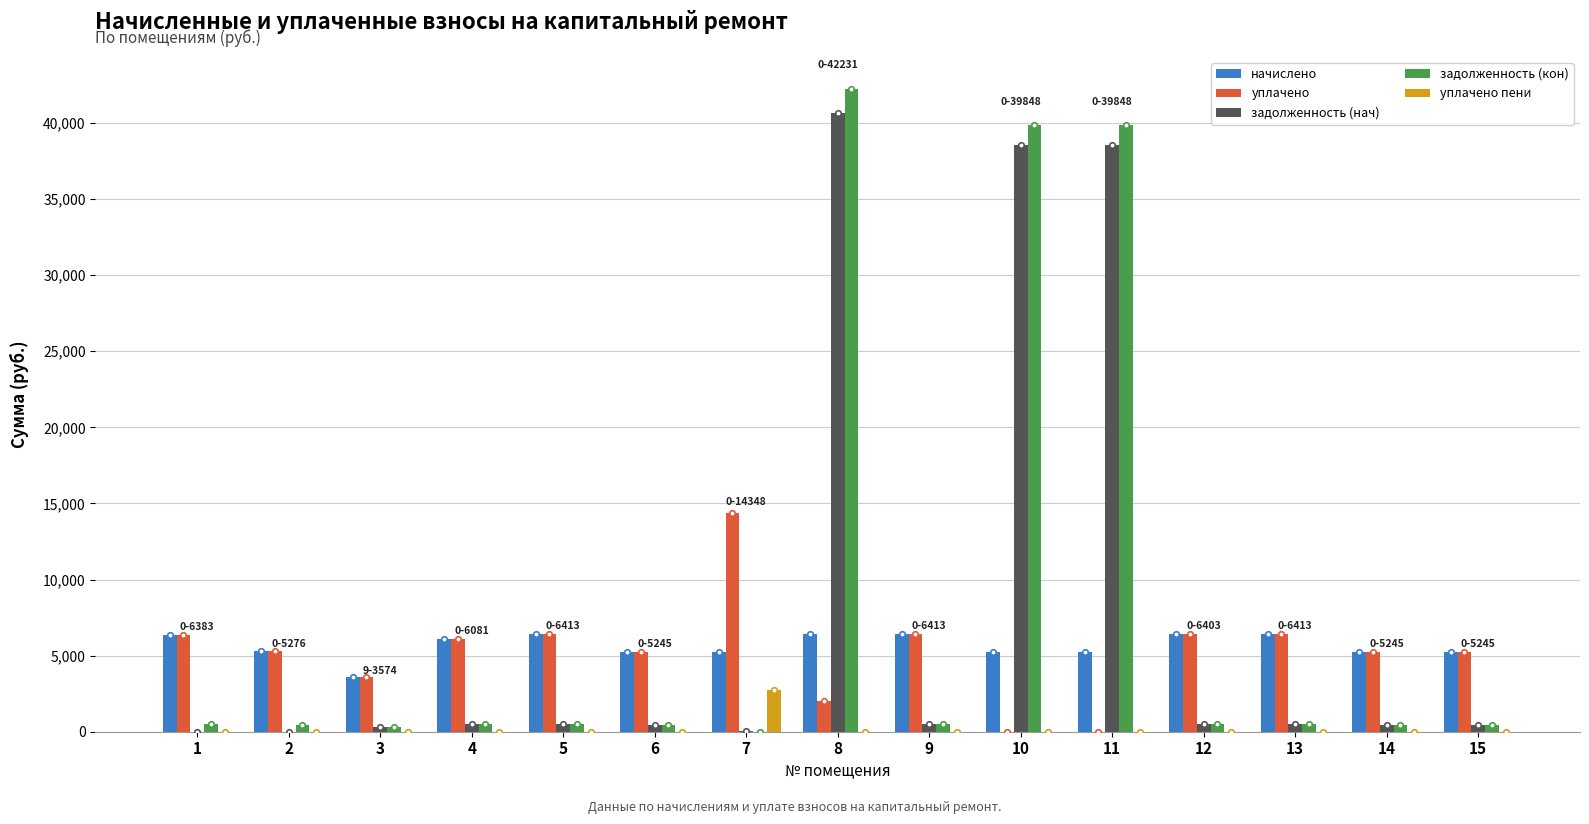

Which series changed the most between 8 and 12?

задолженность (кон)